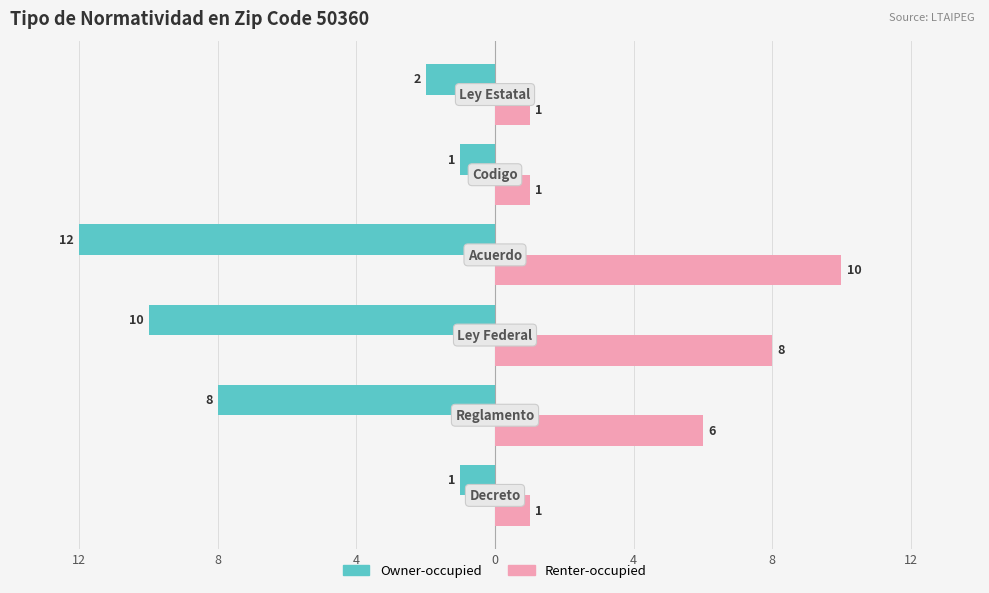

Which series has the widest spread of values?

Owner-occupied